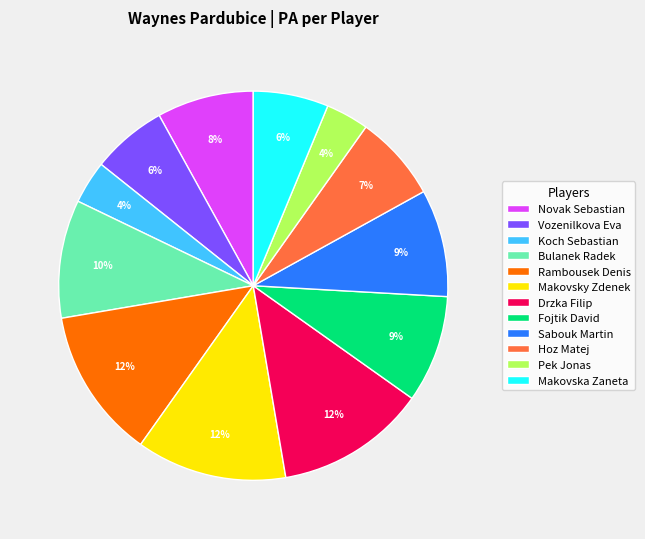

Is the sum of Fojtik David and Makovska Zaneta greater than half?

No